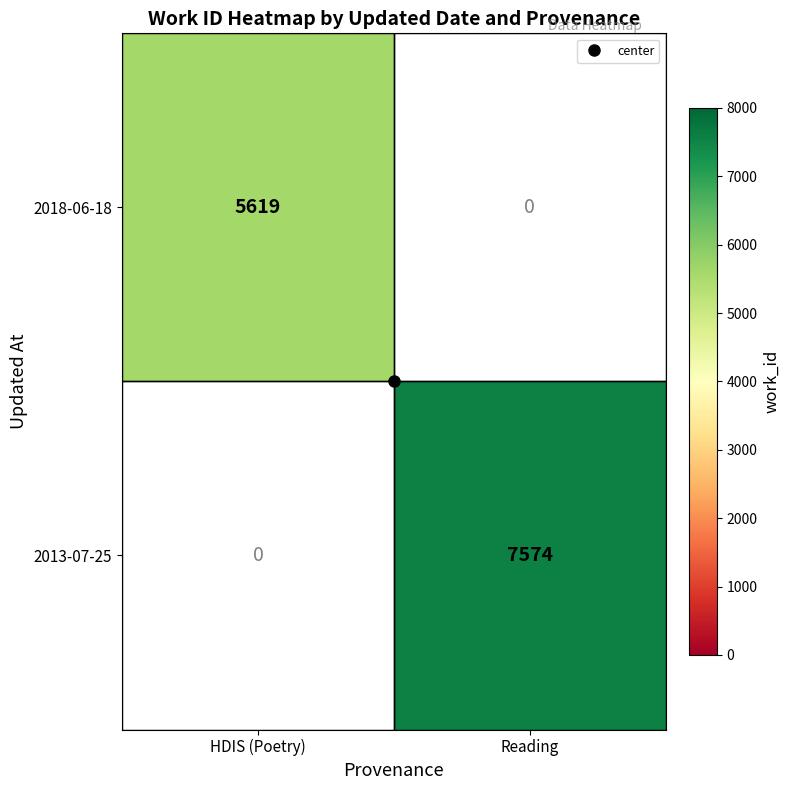

List the series in order of their overall mean, lowest first.

2018-06-18, 2013-07-25